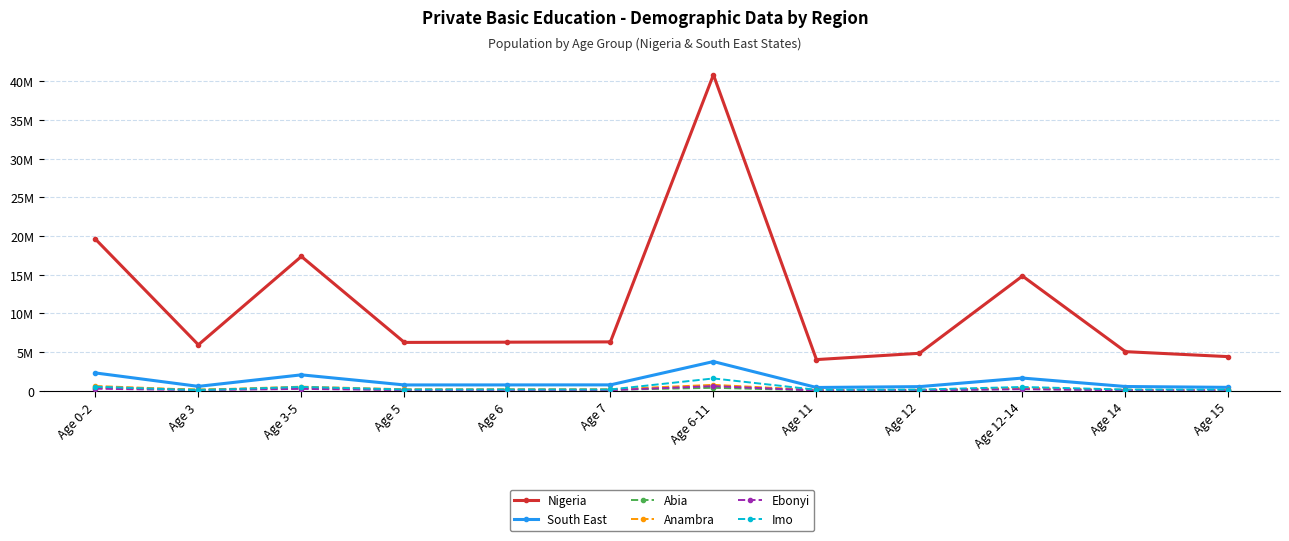

At Age 3, list the series in order from smallest to largest.

Imo, Ebonyi, Anambra, Abia, South East, Nigeria